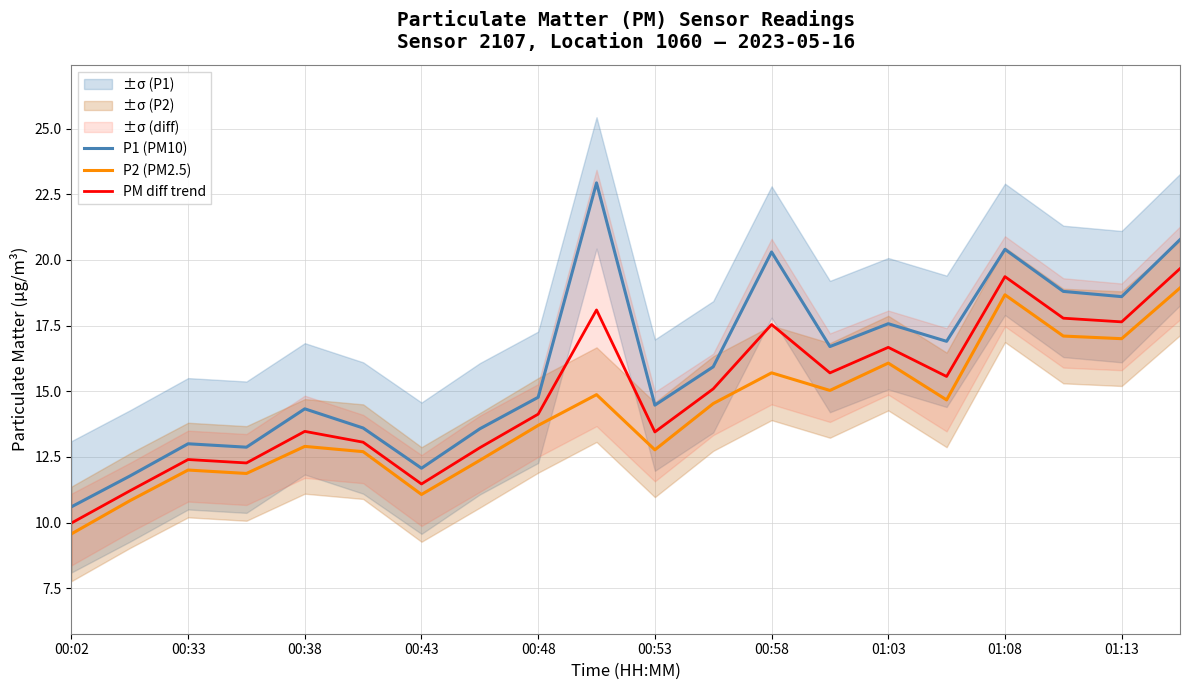

True or false: PM diff trend and P1 (PM10) cross at least once.

False